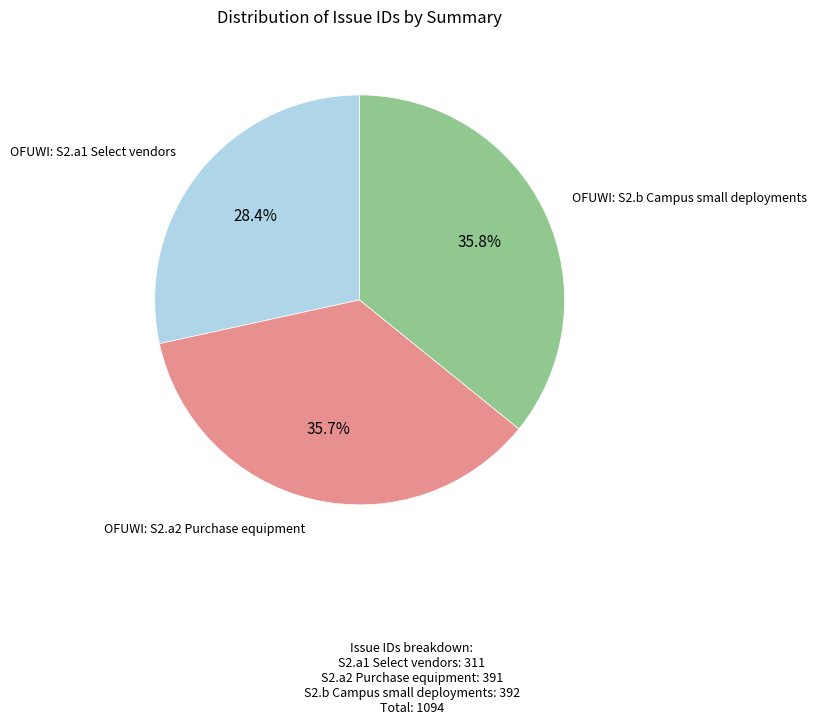

Does OFUWI: S2.b Campus small deployments represent more than half of the total?

No